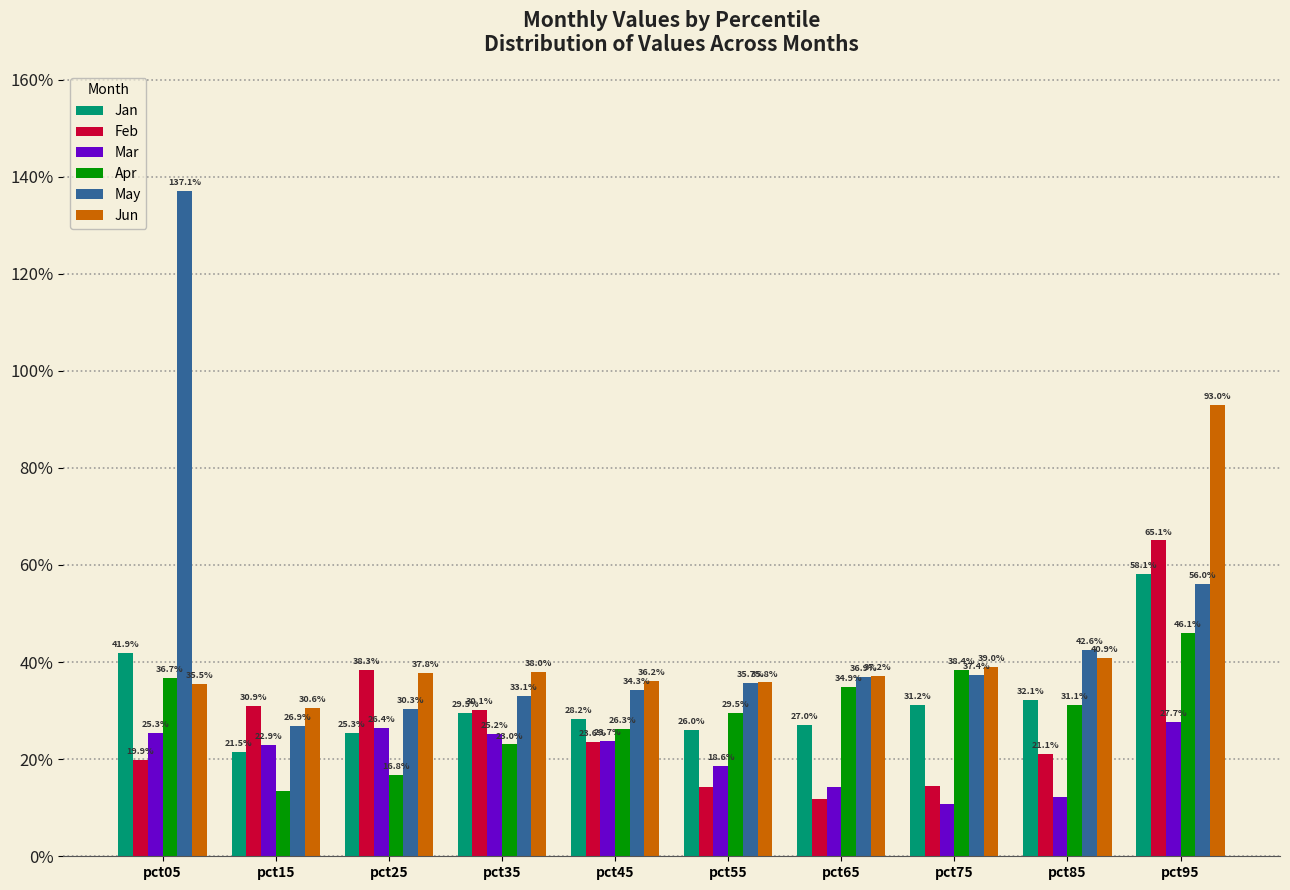

Reading left to right, list all the values displayed in this chart.

Jan: pct05=0.4	pct15=0.2	pct25=0.3	pct35=0.3	pct45=0.3	pct55=0.3	pct65=0.3	pct75=0.3	pct85=0.3	pct95=0.6
Feb: pct05=0.2	pct15=0.3	pct25=0.4	pct35=0.3	pct45=0.2	pct55=0.1	pct65=0.1	pct75=0.1	pct85=0.2	pct95=0.7
Mar: pct05=0.3	pct15=0.2	pct25=0.3	pct35=0.3	pct45=0.2	pct55=0.2	pct65=0.1	pct75=0.1	pct85=0.1	pct95=0.3
Apr: pct05=0.4	pct15=0.1	pct25=0.2	pct35=0.2	pct45=0.3	pct55=0.3	pct65=0.3	pct75=0.4	pct85=0.3	pct95=0.5
May: pct05=1.4	pct15=0.3	pct25=0.3	pct35=0.3	pct45=0.3	pct55=0.4	pct65=0.4	pct75=0.4	pct85=0.4	pct95=0.6
Jun: pct05=0.4	pct15=0.3	pct25=0.4	pct35=0.4	pct45=0.4	pct55=0.4	pct65=0.4	pct75=0.4	pct85=0.4	pct95=0.9